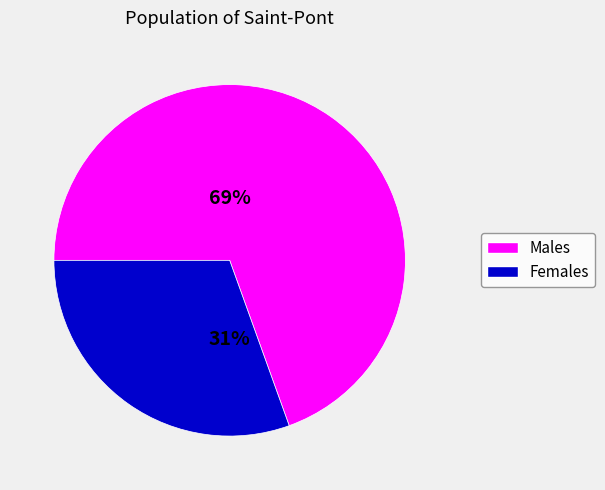

Does any single category account for the majority?

Yes